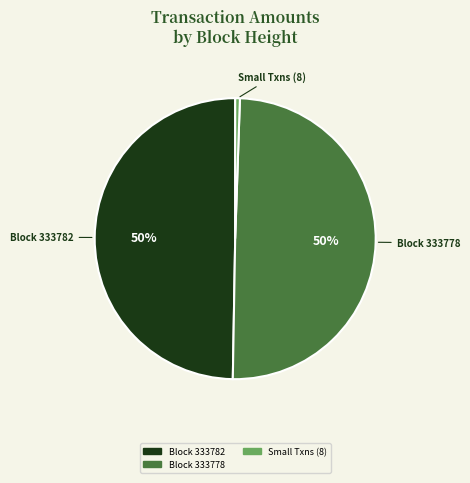

To the nearest percent, what is the average slice percentage?

33%